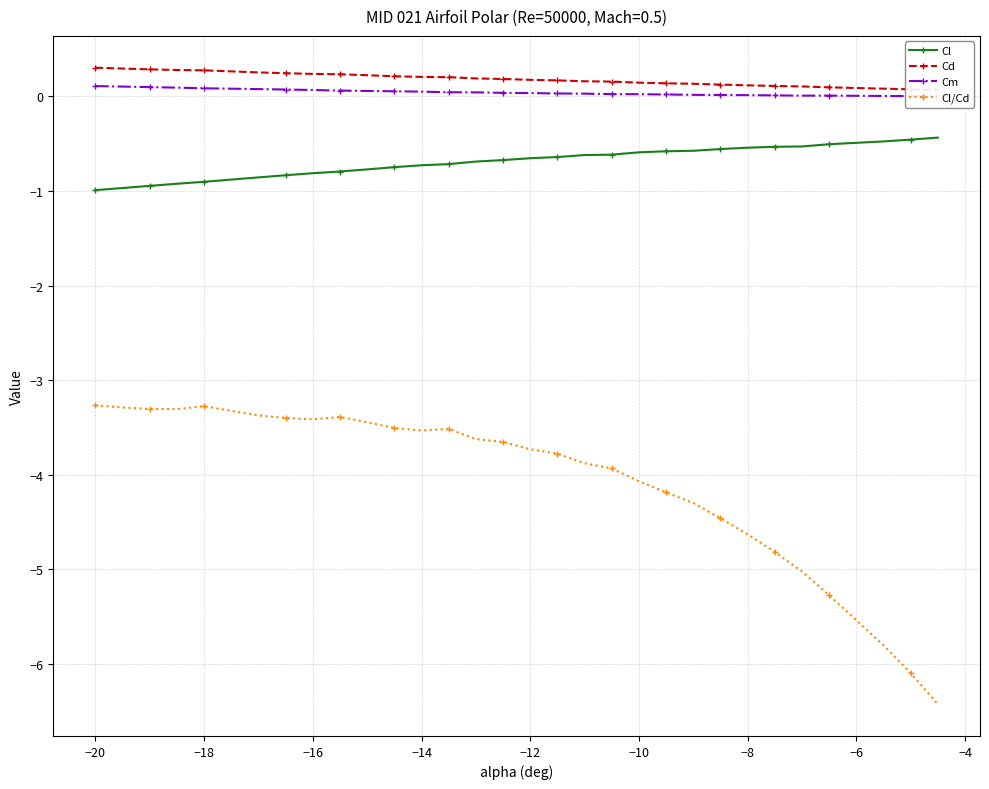

True or false: Cl and Cl/Cd intersect in this chart.

False